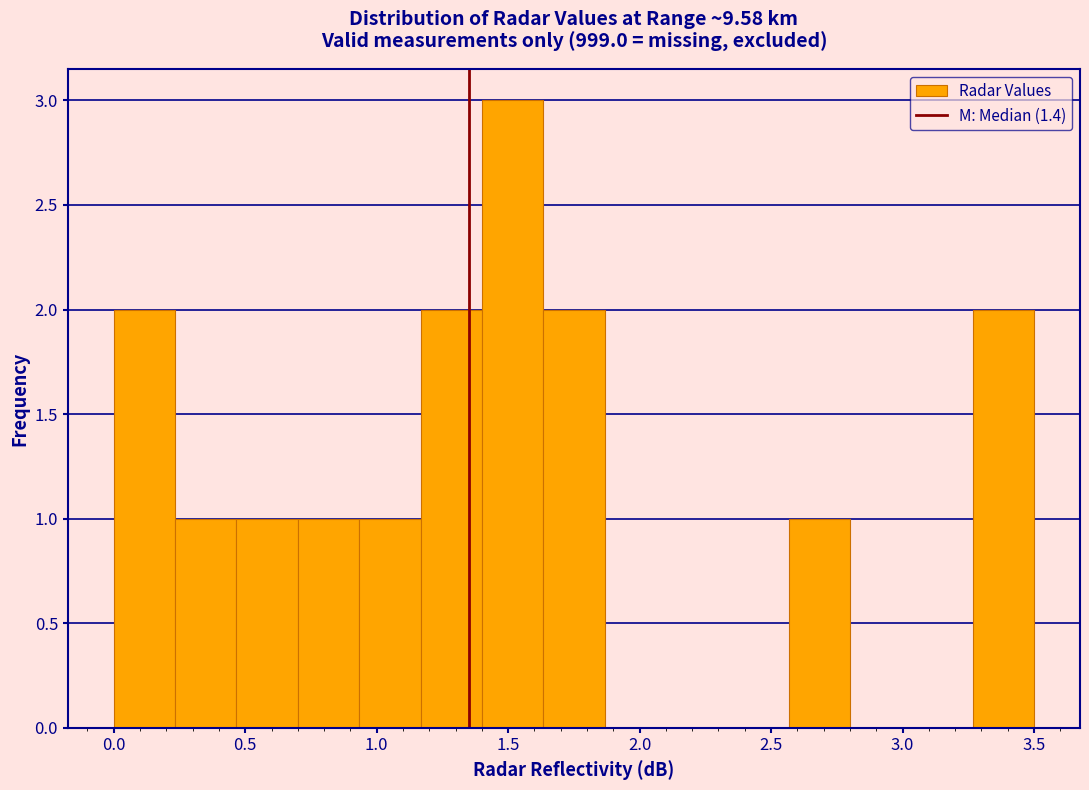

What is the height of the bar covering 0.45 to 0.70 on the x-axis? Neither the bar edges nor the heights are printed on the chart, so give them approximately, as read against the axes.

1